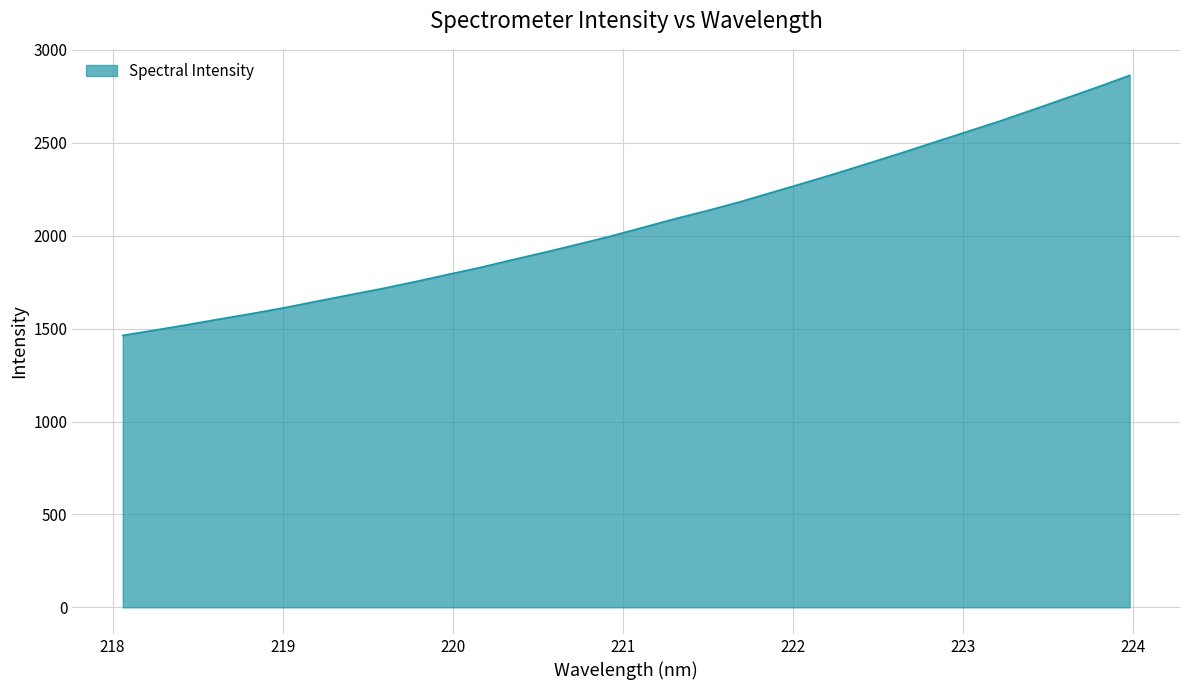

What is the minimum value shown in the chart?

1463.5